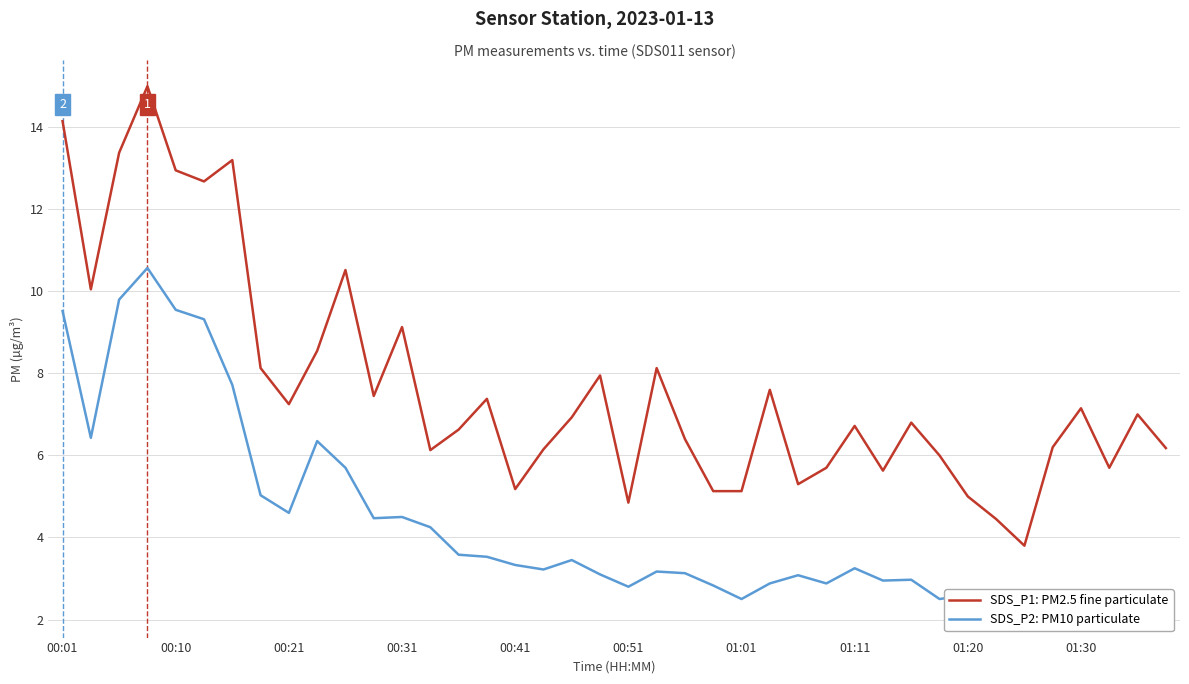

Reading right to left, transcribe all the data shown in this chart.

SDS_P1: PM2.5 fine particulate: 6.2	7.0	5.7	7.2	6.2	3.8	4.5	5.0	6.0	6.8	5.6	6.7	5.7	5.3	7.6	5.1	5.1	6.4	8.1	4.8	8.0	6.9	6.2	5.2	7.4	6.6	6.1	9.1	7.5	10.5	8.6	7.2	8.1	13.2	12.7	12.9	15.0	13.4	10.1	14.2
SDS_P2: PM10 particulate: 2.4	2.6	2.2	2.5	2.6	2.2	2.5	2.6	2.5	3.0	3.0	3.2	2.9	3.1	2.9	2.5	2.8	3.1	3.2	2.8	3.1	3.5	3.2	3.3	3.5	3.6	4.2	4.5	4.5	5.7	6.3	4.6	5.0	7.7	9.3	9.6	10.6	9.8	6.4	9.5